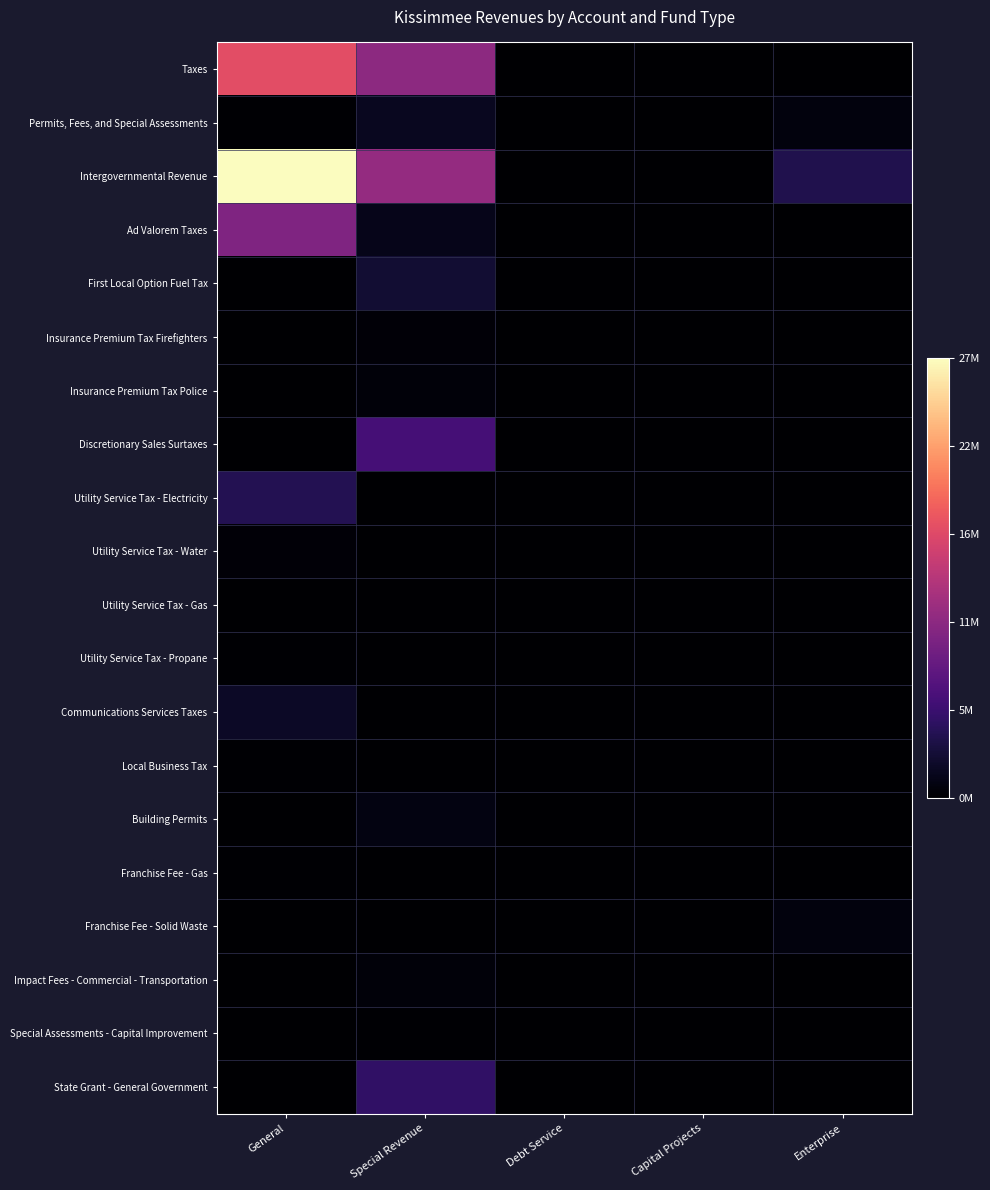

What is the total value across all series at General?

61655000